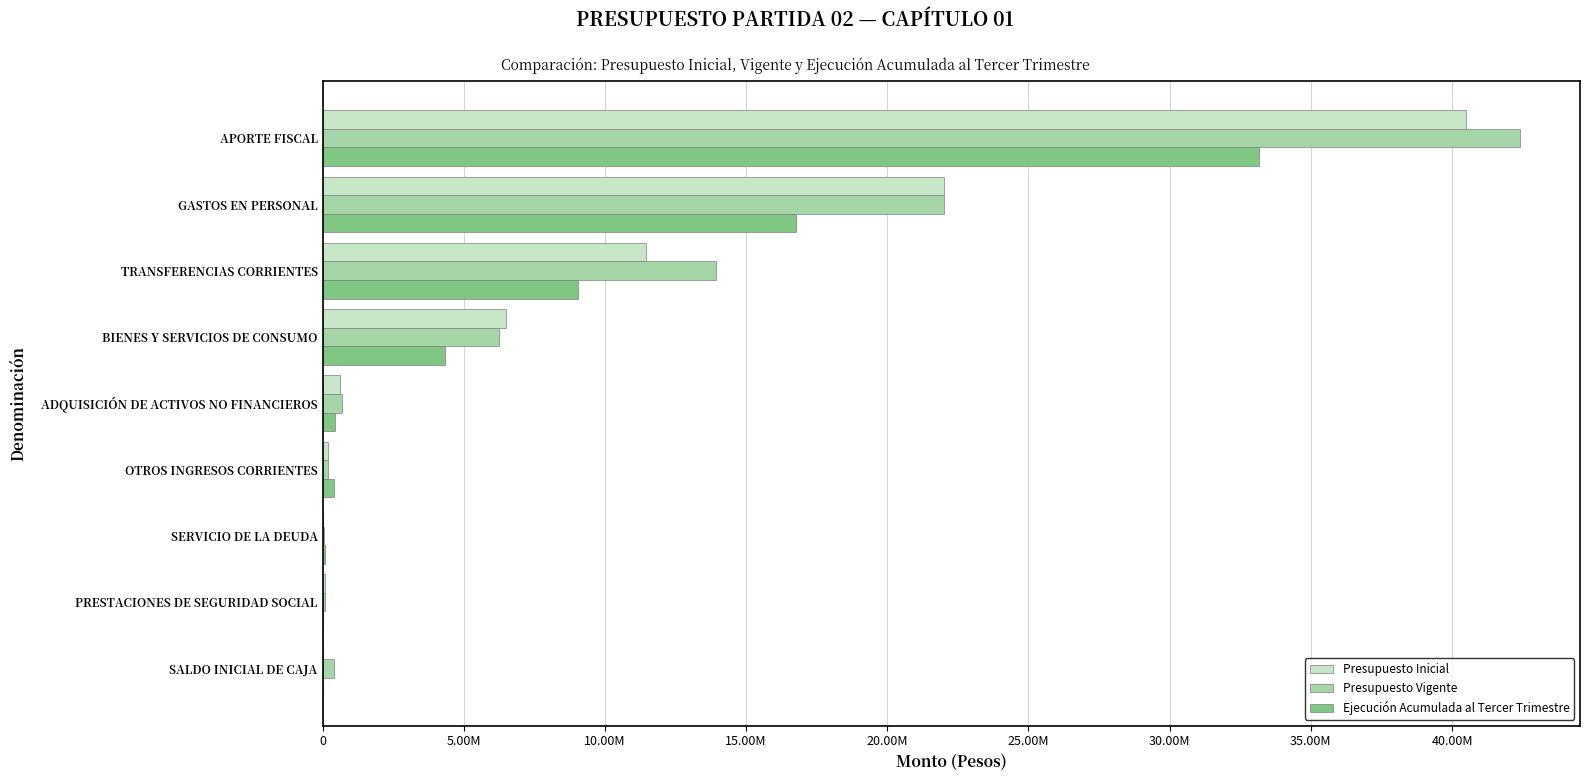

What are all the series names shown in the legend?

Presupuesto Inicial, Presupuesto Vigente, Ejecución Acumulada al Tercer Trimestre